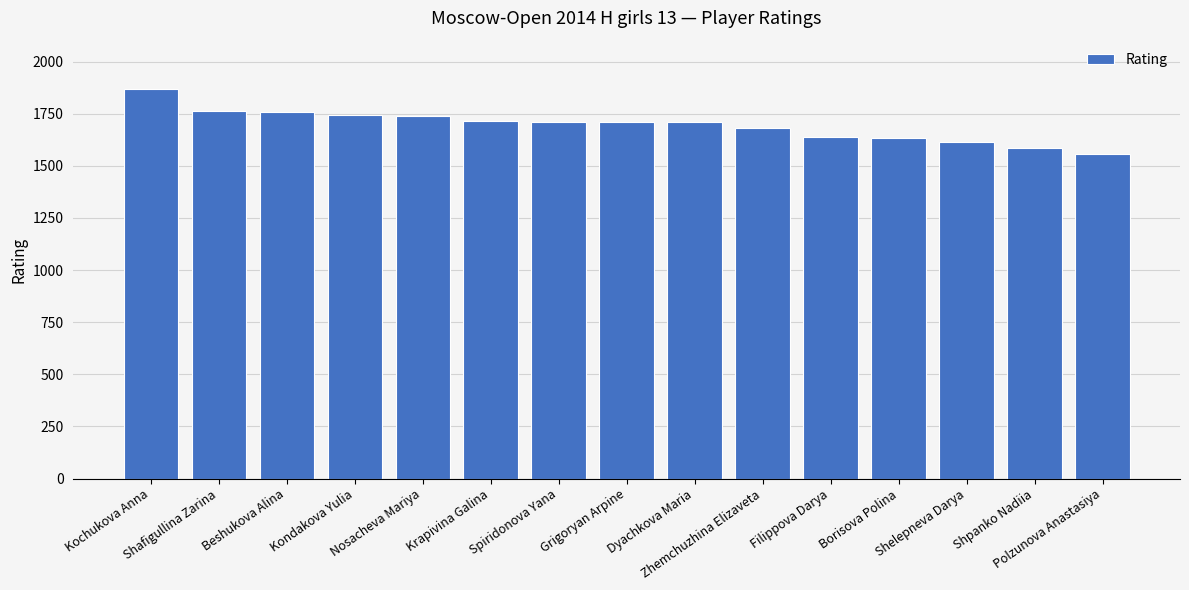

Which has a higher value, Kondakova Yulia or Shelepneva Darya?

Kondakova Yulia